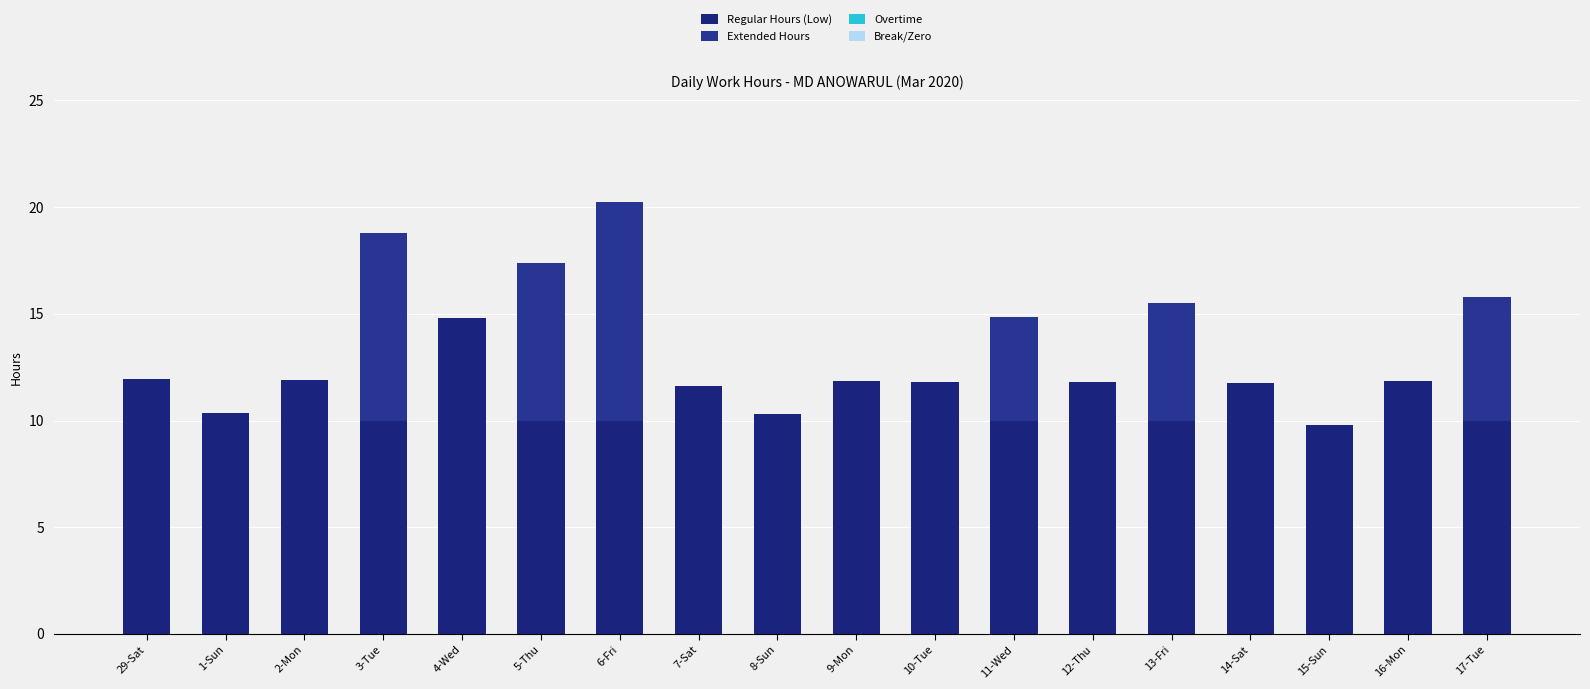

Are the bars horizontal?

No